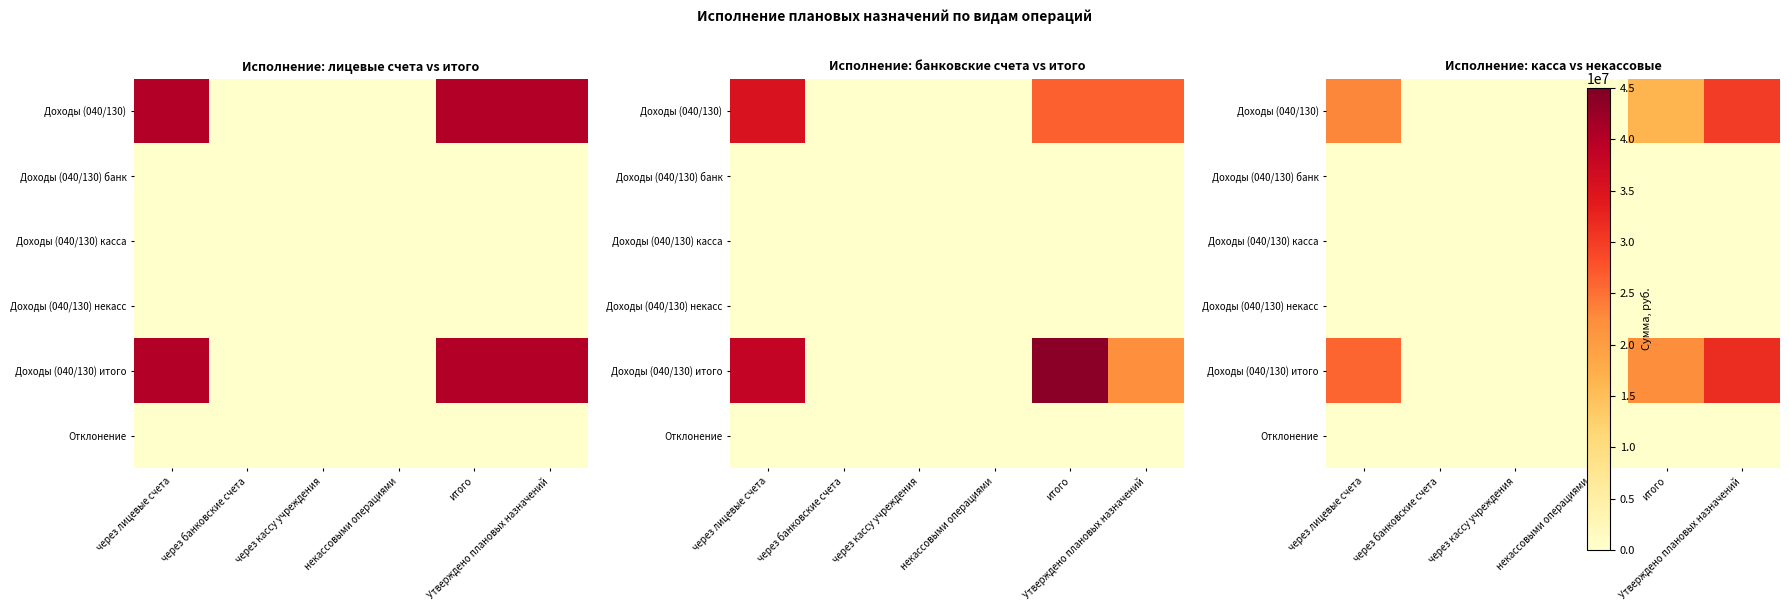

Which series has the widest spread of values?

Доходы (040/130) итого